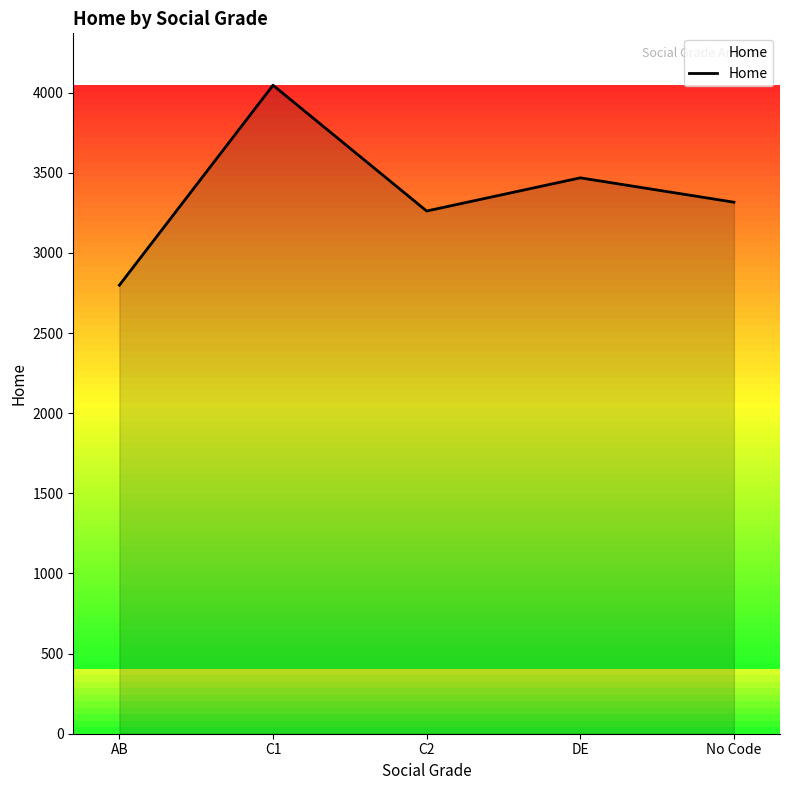

What is the difference between the maximum and minimum values?

1248